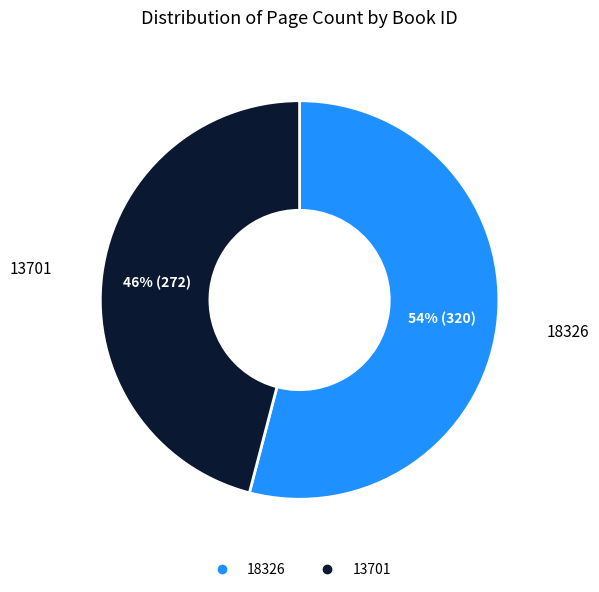

What is the ratio of the value at 18326 to the value at 13701?

1.2